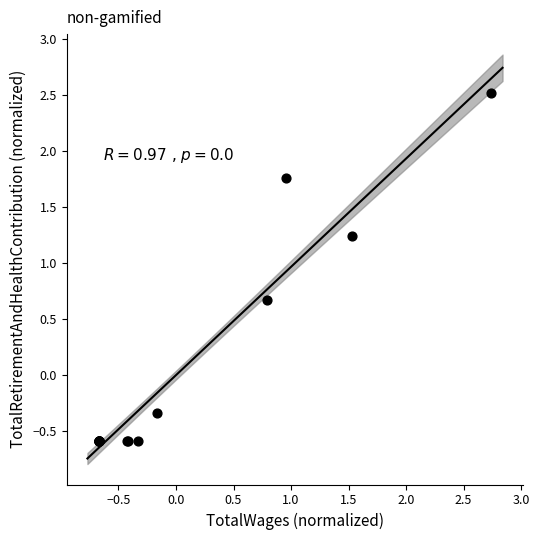

What Y value in the scatter plot is closest to 0?

-0.3